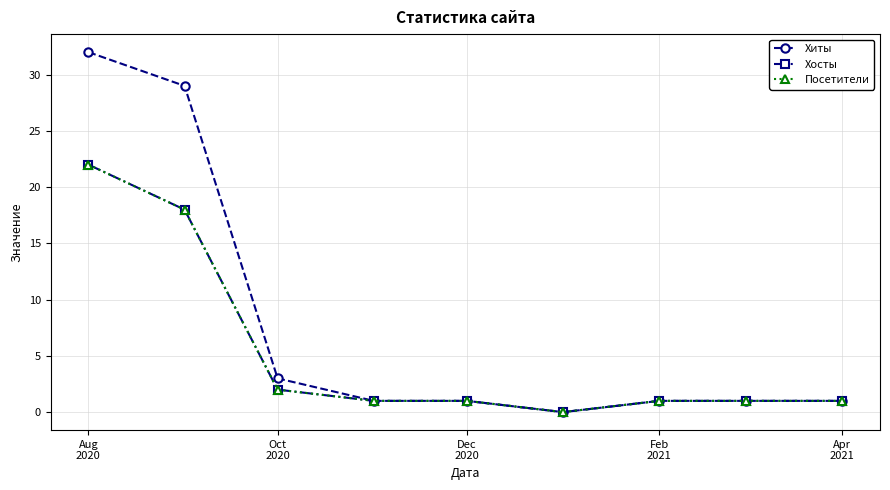

Is this an area chart (filled region under the line)?

No